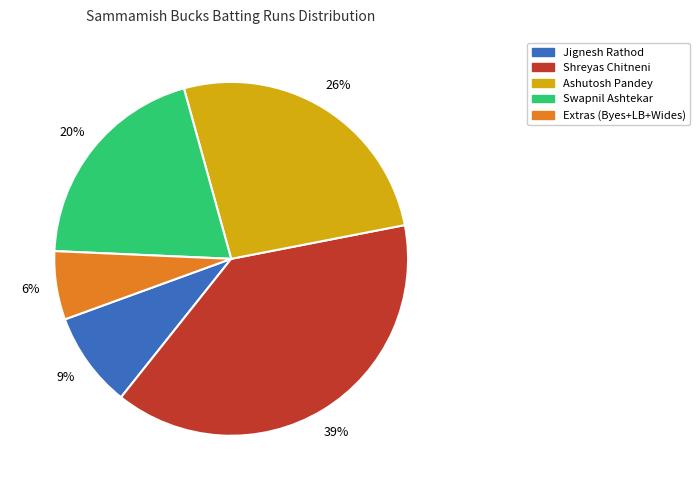

To the nearest percent, what is the average slice percentage?

20%